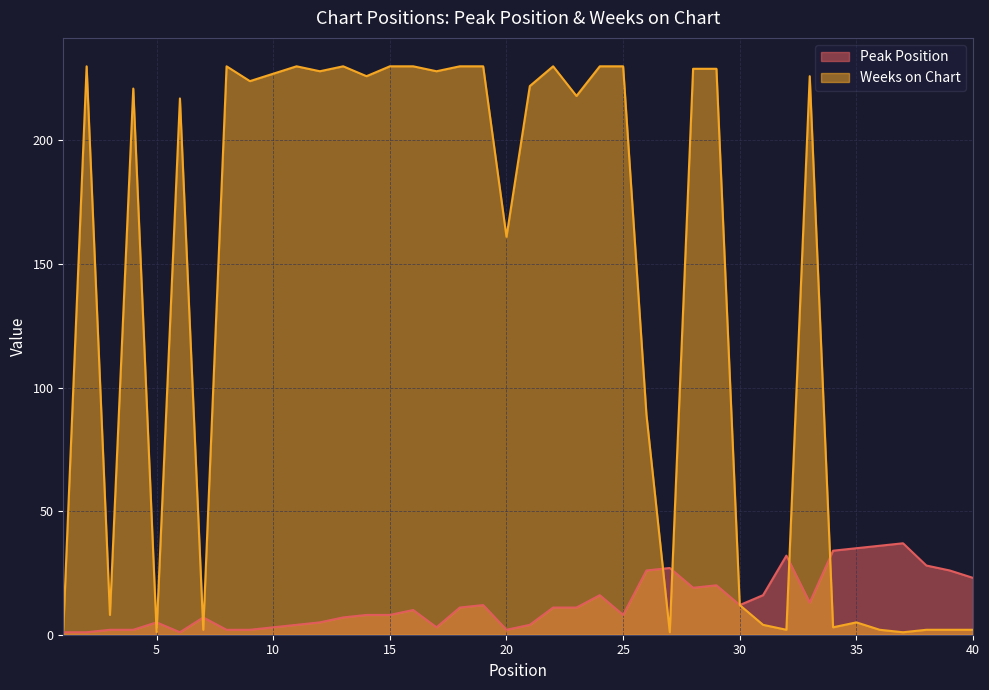

At which label does Peak Position reach its peak?

37